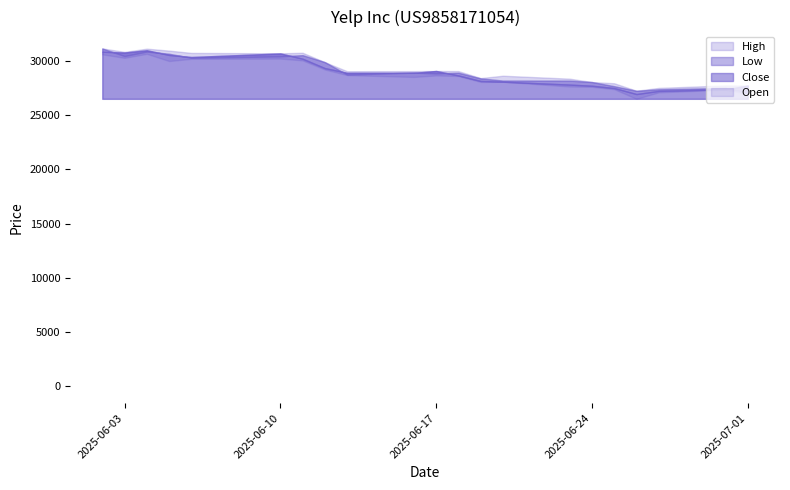

True or false: Low has a value of 28630 at 18.06.2025.

True